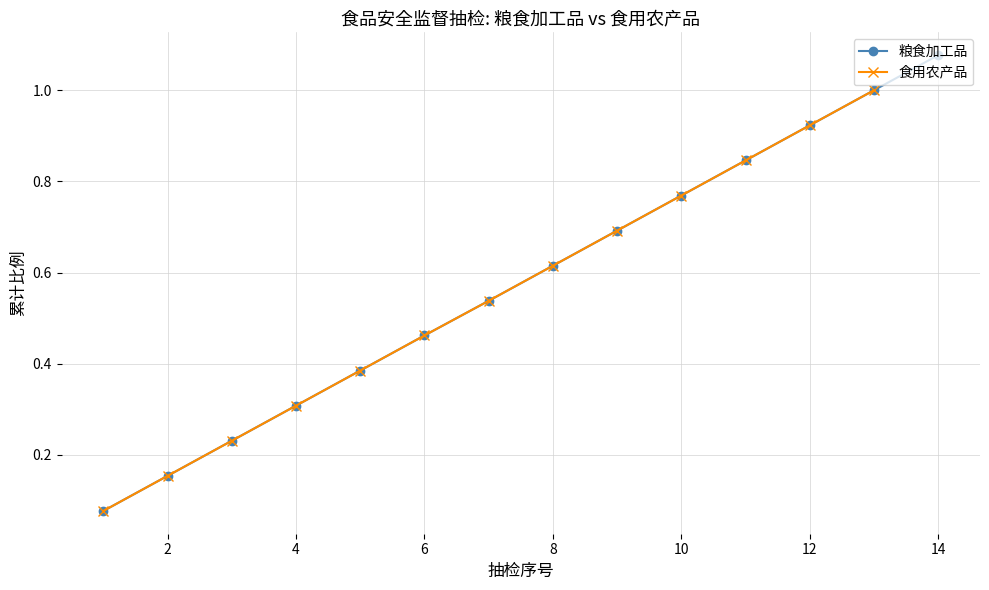

The 粮食加工品 series shows 0.1 at 6. True or false?

False